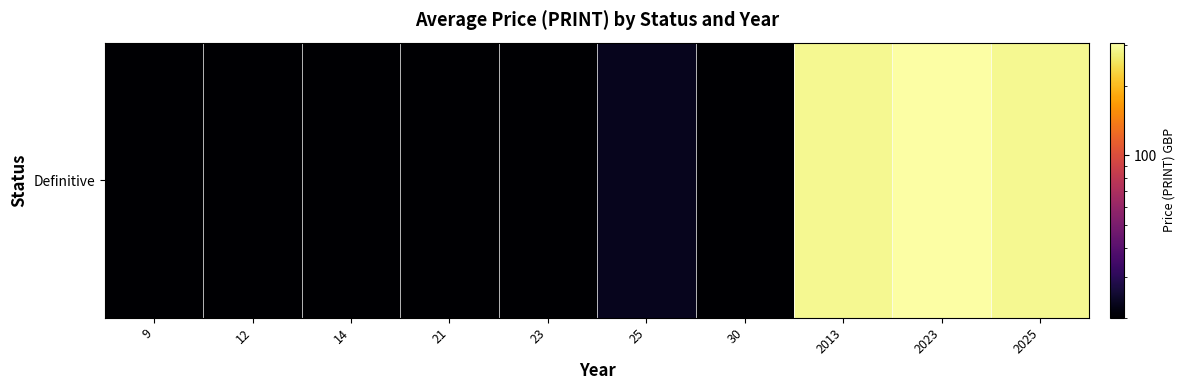

What is the difference between the maximum and minimum values?

286.0